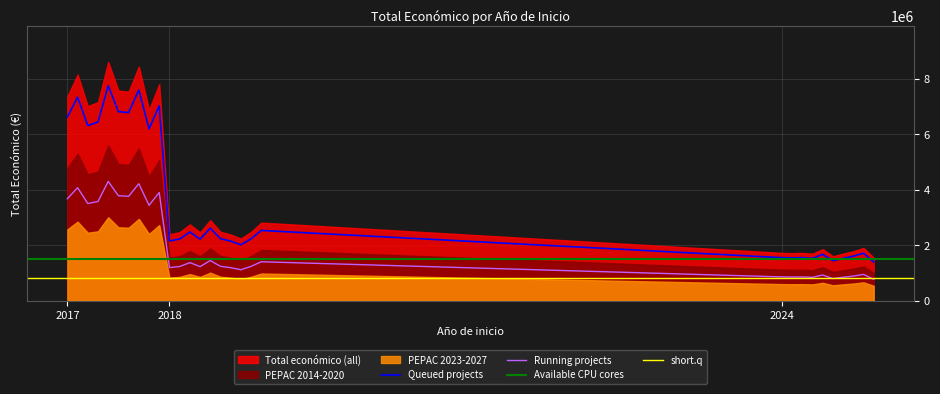

Is it true that the value at 2024 is 361383?

False